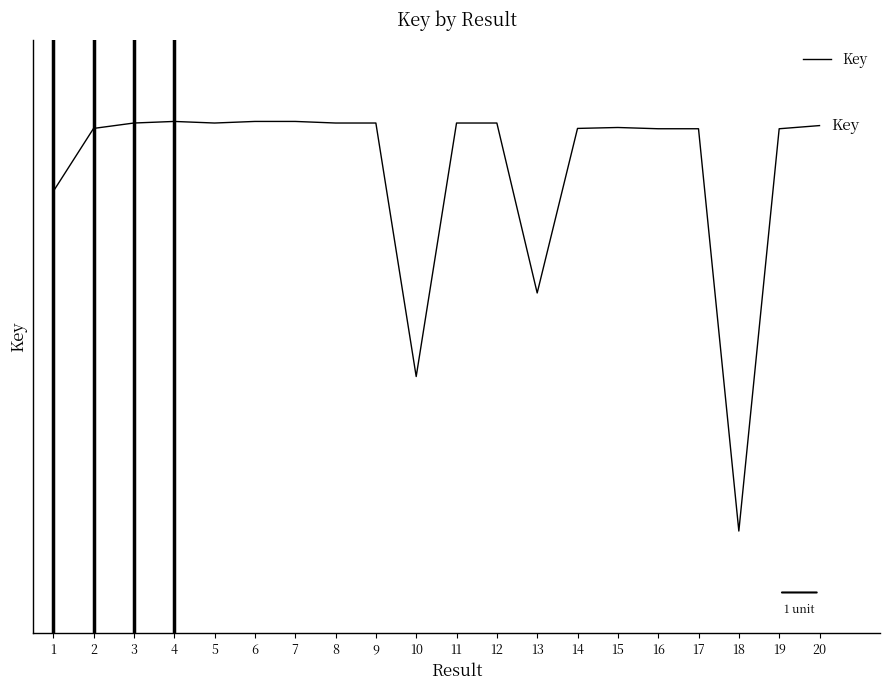

Is this an area chart (filled region under the line)?

No